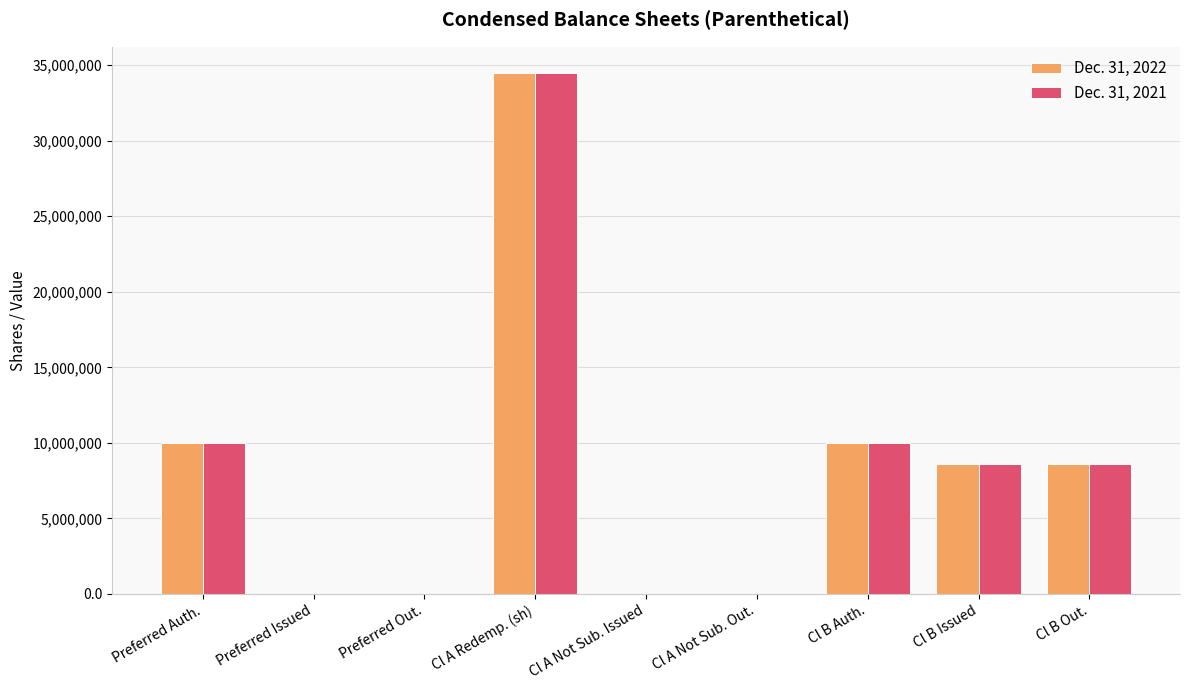

True or false: Dec. 31, 2021 has a value of 34500000 at Cl A Redemp. (sh).

True